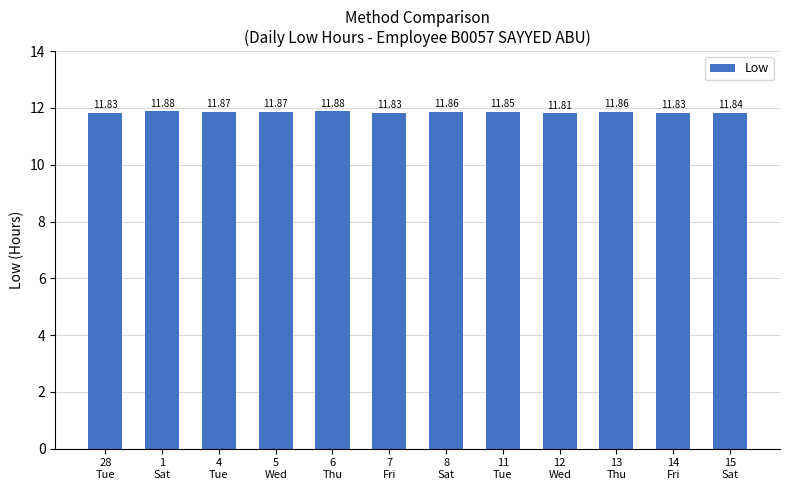

At which category does the chart reach its minimum across all series?

12
Wed